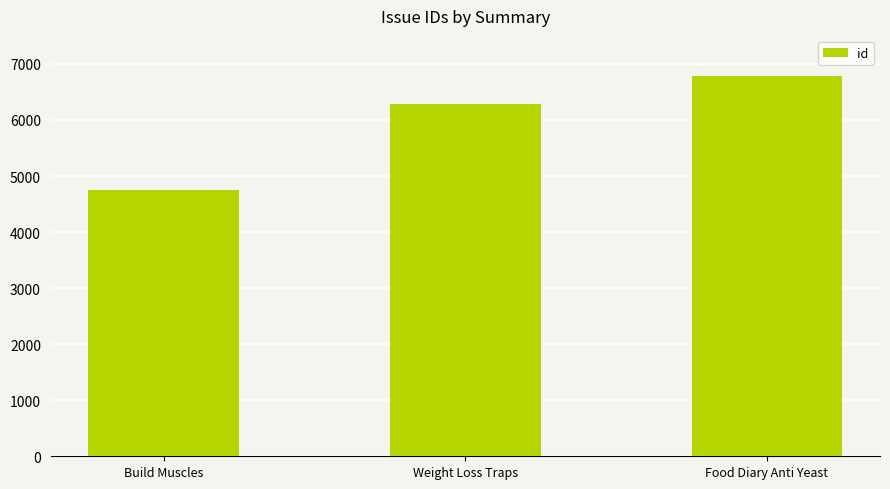

Which category has the lowest value across all series?

Build Muscles